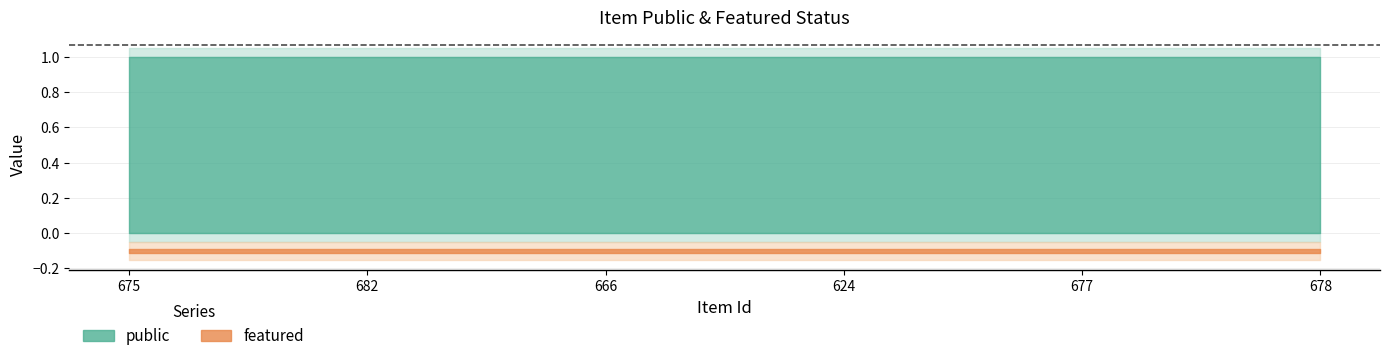

Which series changed the most between 675 and 666?

public